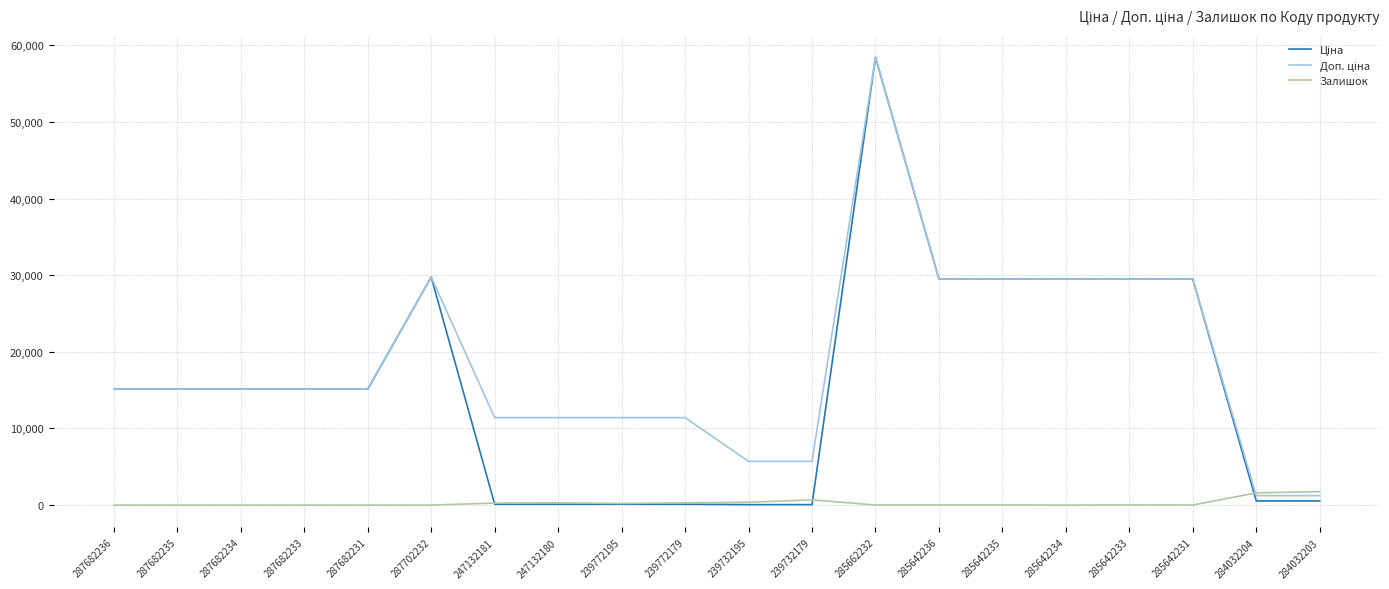

The Залишок series shows 1591.0 at 284032204. True or false?

True